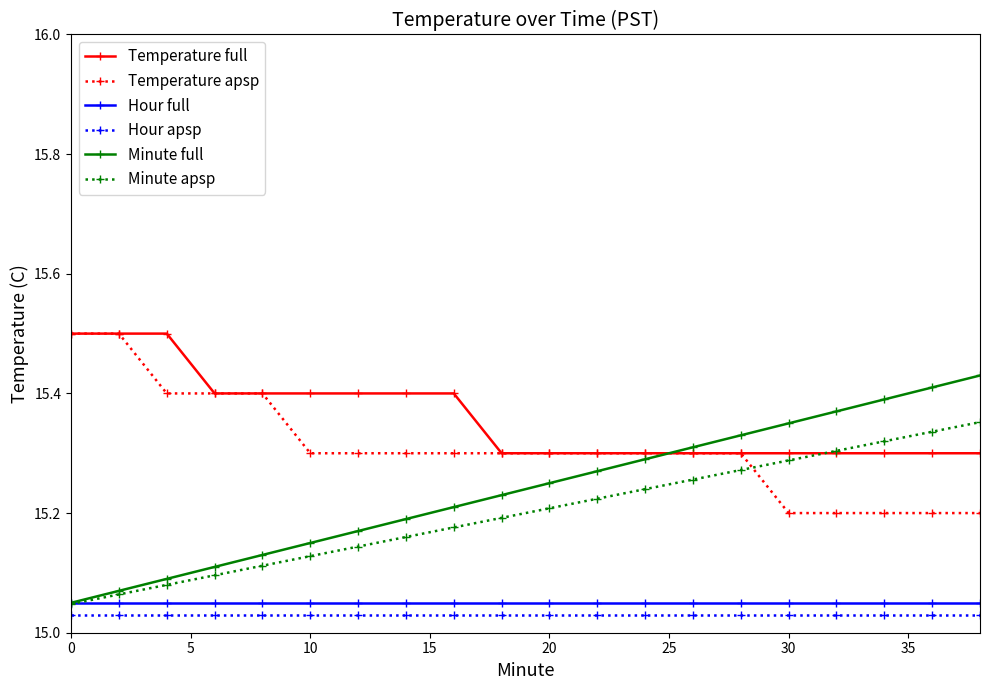

Which series has the largest total across all categories?

Temperature full